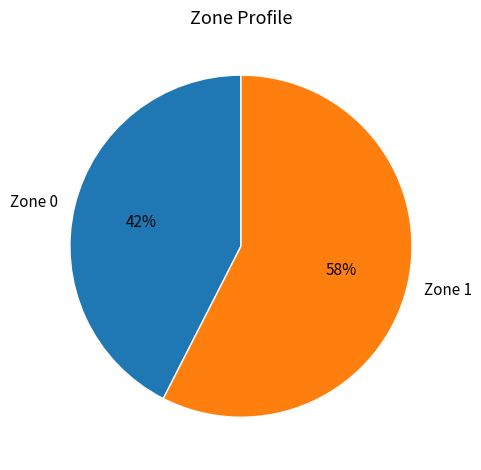

Count the number of slices in the pie.

2